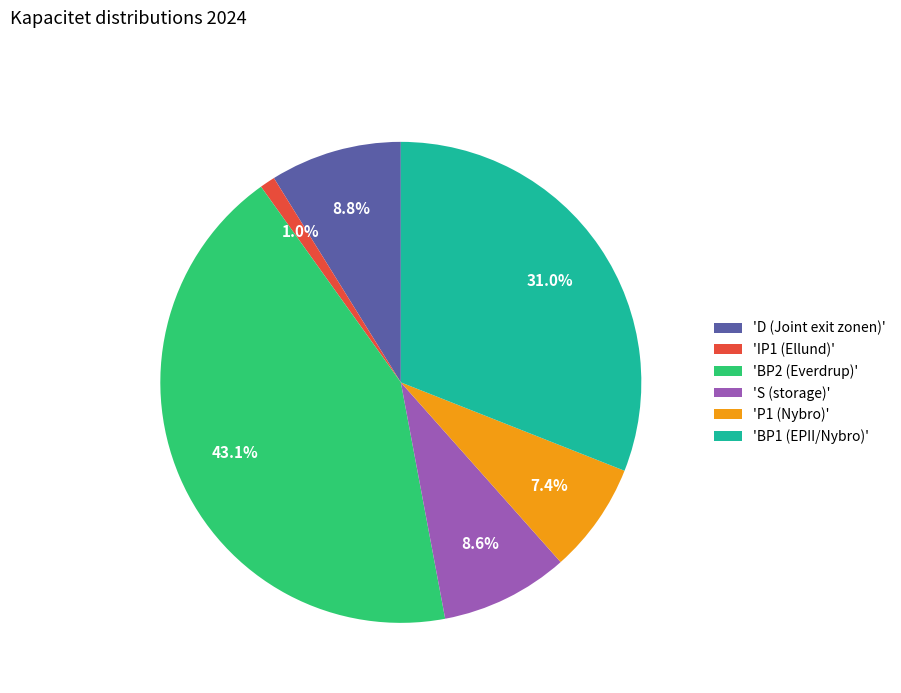

Count the number of slices in the pie.

6